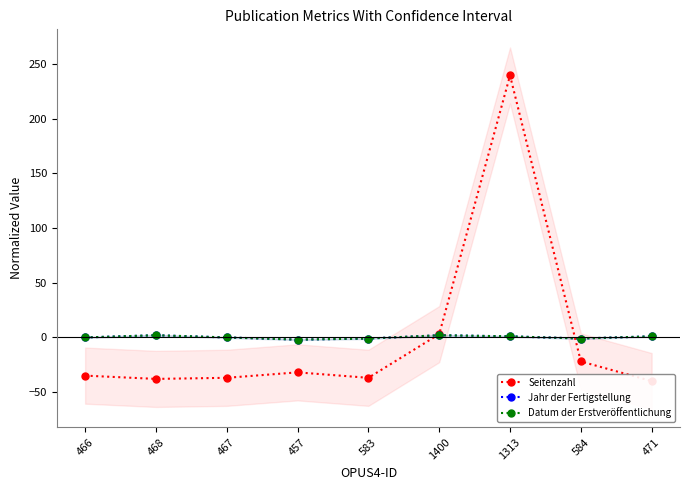

How many times do Seitenzahl and Jahr der Fertigstellung cross each other?

2